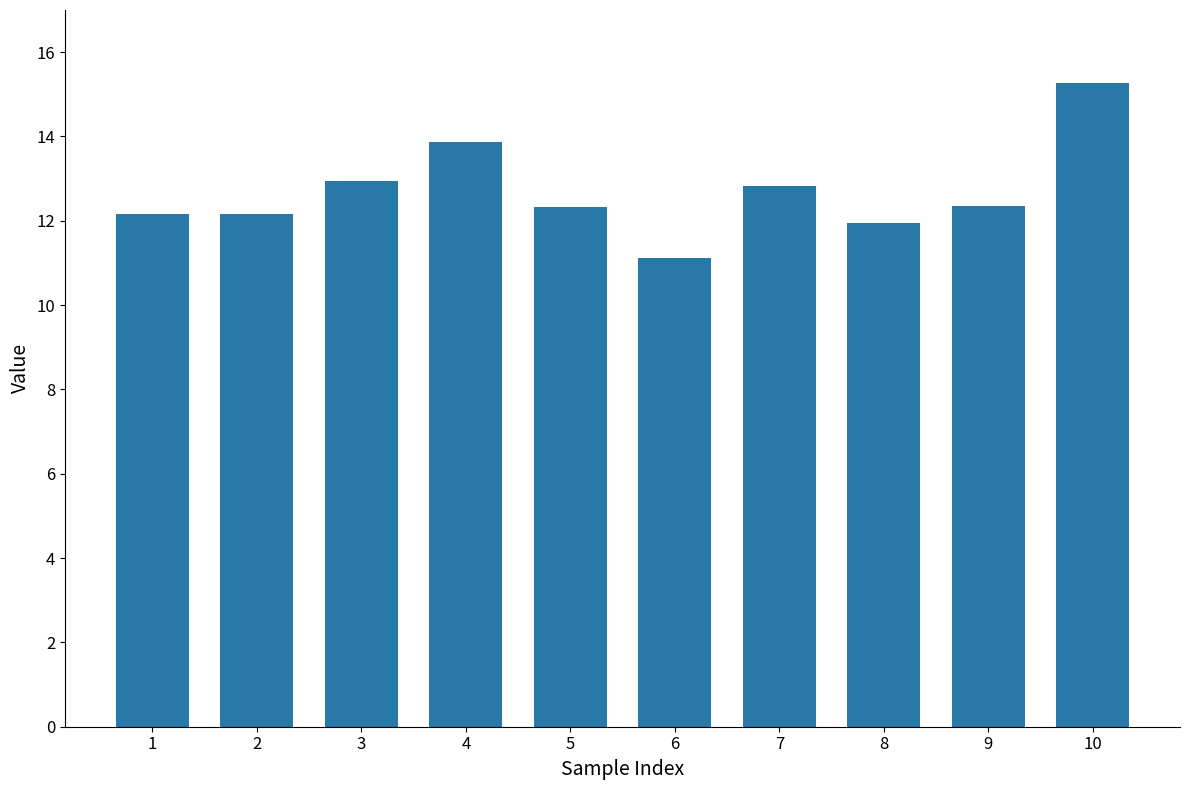

What is the sum of all values?

127.0